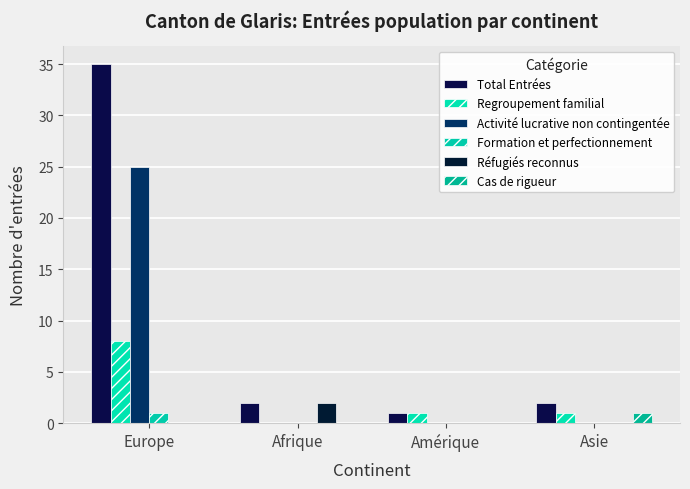

Reading left to right, list all the values displayed in this chart.

Total Entrées: Europe=35	Afrique=2	Amérique=1	Asie=2
Regroupement familial: Europe=8	Afrique=0	Amérique=1	Asie=1
Activité lucrative non contingentée: Europe=25	Afrique=0	Amérique=0	Asie=0
Formation et perfectionnement: Europe=1	Afrique=0	Amérique=0	Asie=0
Réfugiés reconnus: Europe=0	Afrique=2	Amérique=0	Asie=0
Cas de rigueur: Europe=0	Afrique=0	Amérique=0	Asie=1